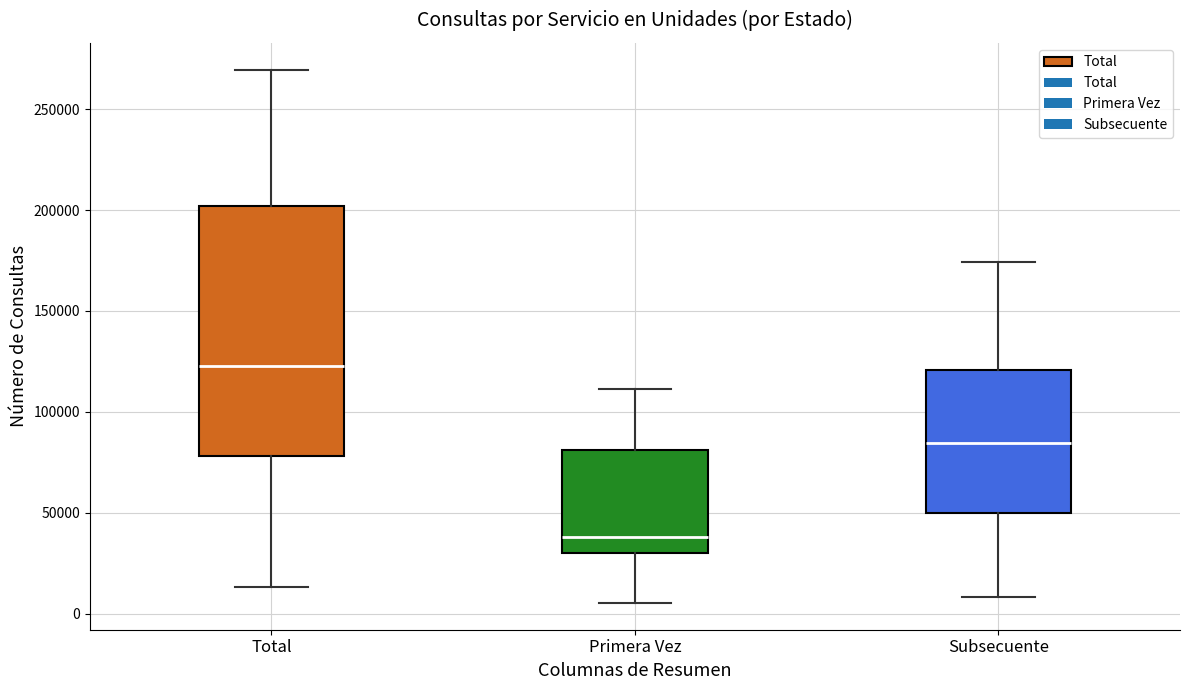

Which box is the tallest, from its lower edge to its upper edge?

Total